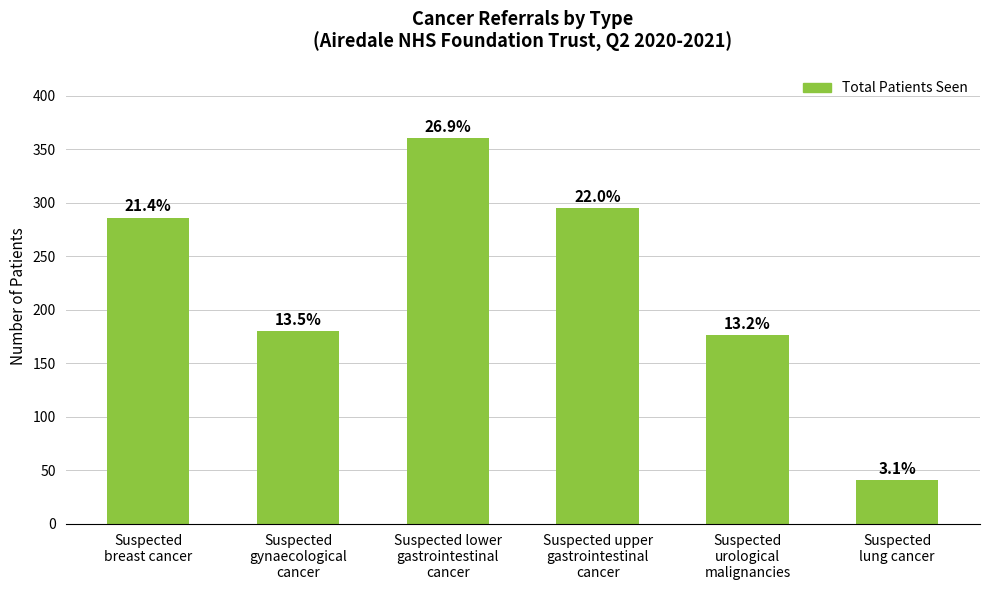

Rank the categories by value from highest to lowest.

Suspected lower
gastrointestinal
cancer, Suspected upper
gastrointestinal
cancer, Suspected
breast cancer, Suspected
gynaecological
cancer, Suspected
urological
malignancies, Suspected
lung cancer